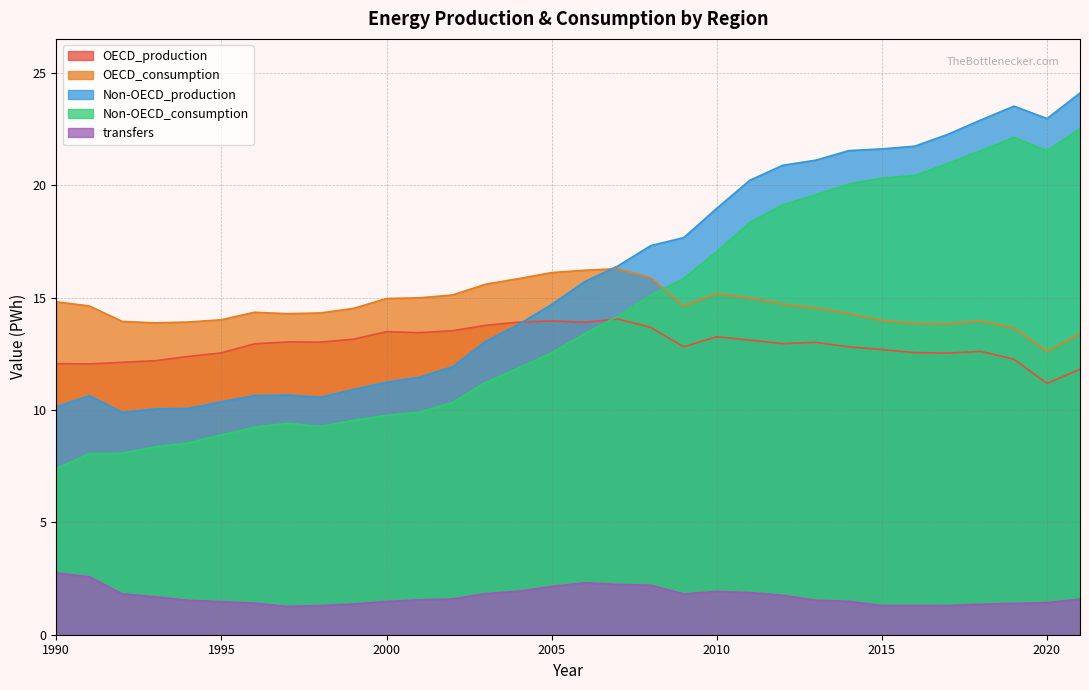

How many lines are shown in the chart?

5